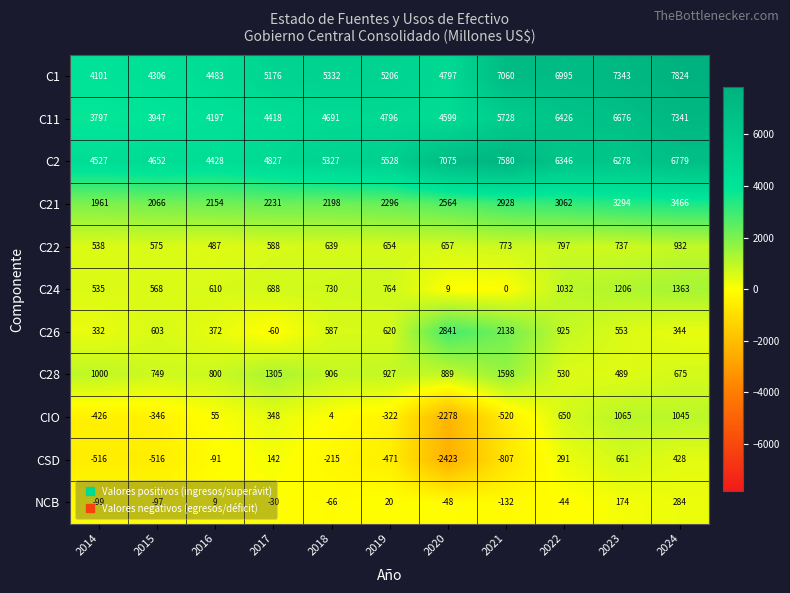

The value of C28 at 2017 is 373. True or false?

False